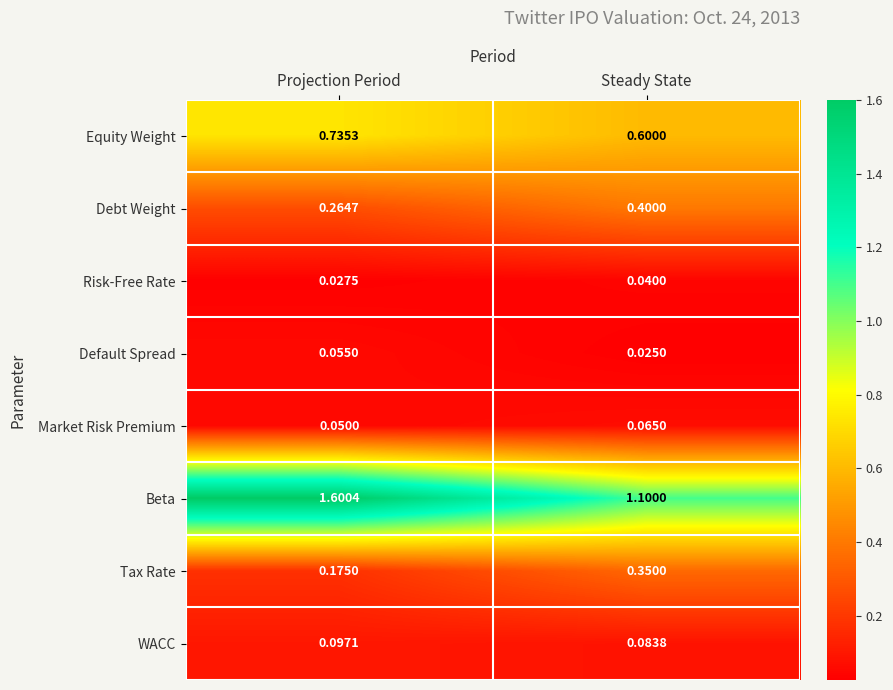

Which label corresponds to the smallest value in the chart?

Steady State